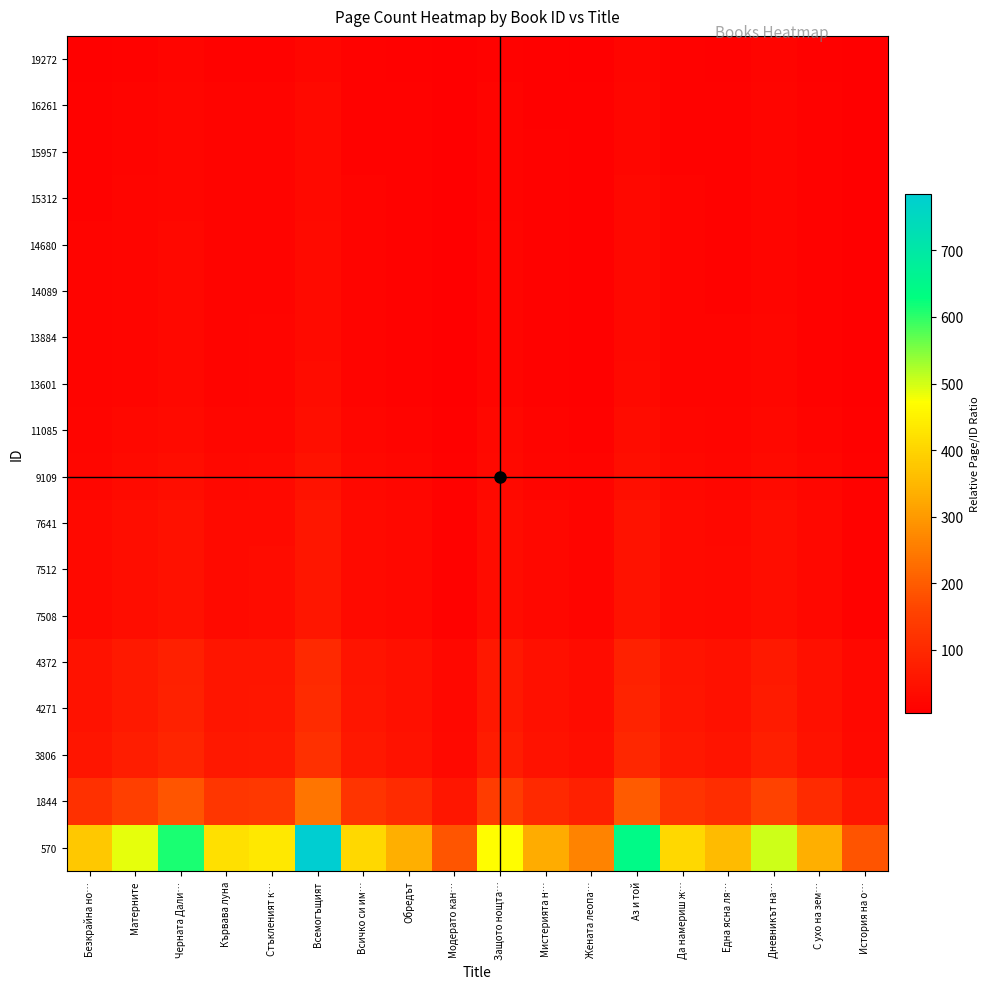

Between Стъкленият к… and Всемогъщият, which is larger?

Всемогъщият